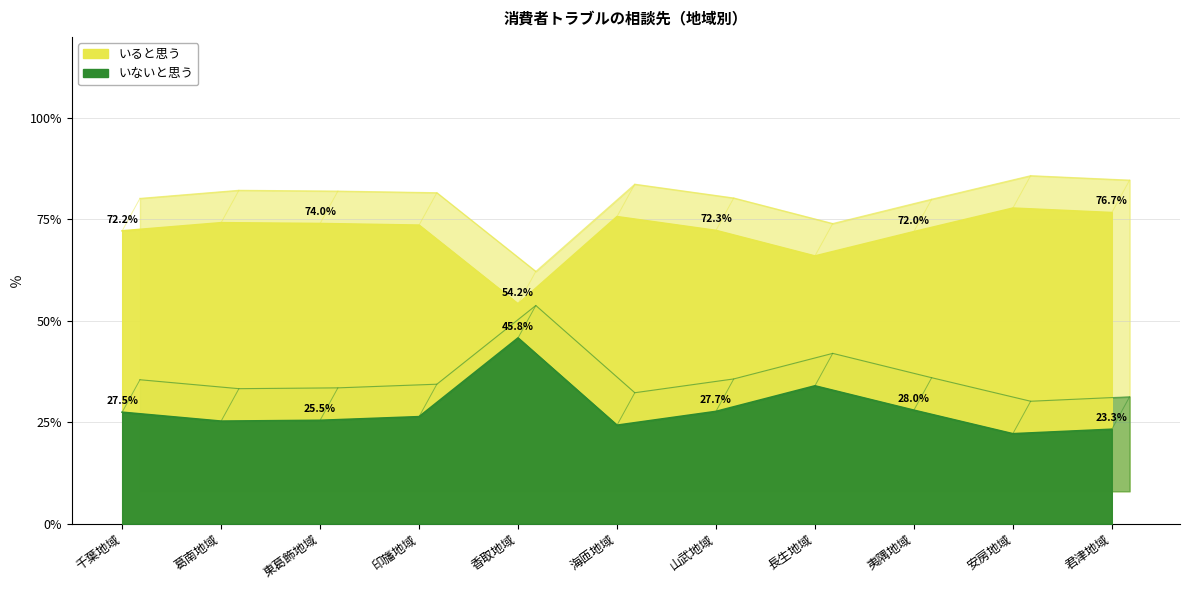

At 安房地域, list the series in order from largest to smallest.

いると思う, いないと思う